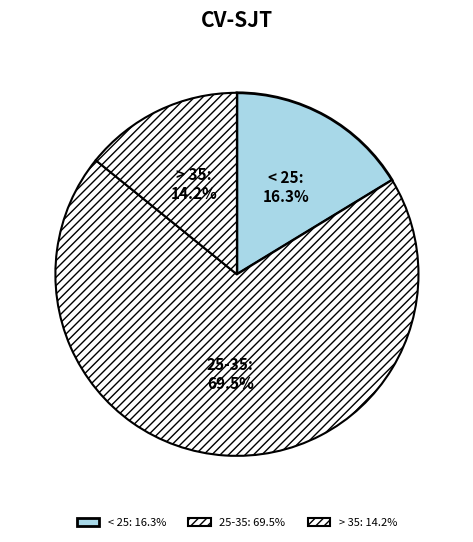

Is > 35 the majority of the pie?

No